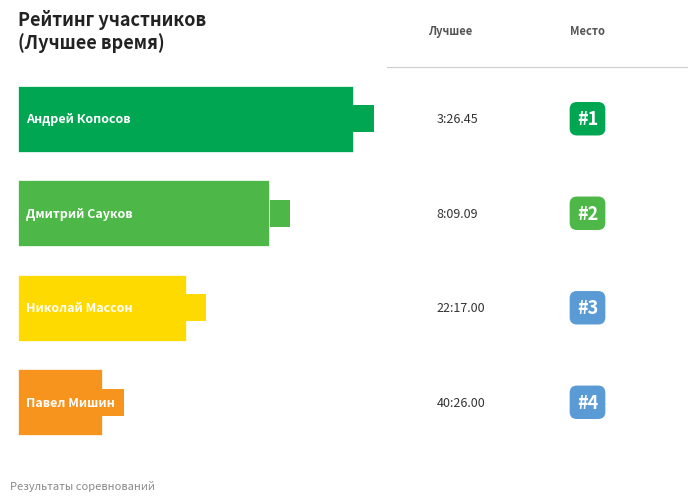

Does the chart contain any negative values?

No